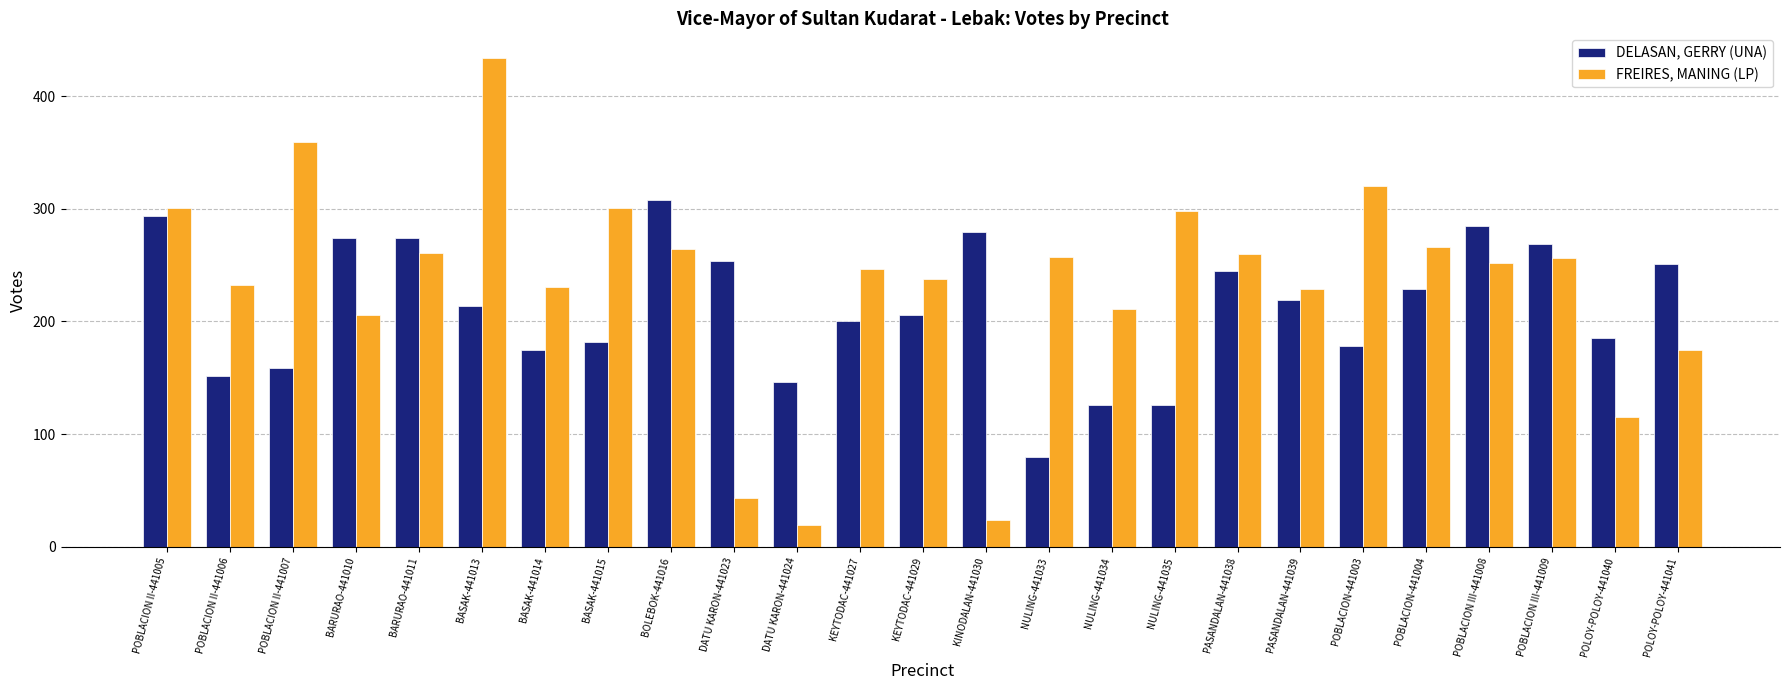

What is the total value across all series at KEYTODAC-441027?

447